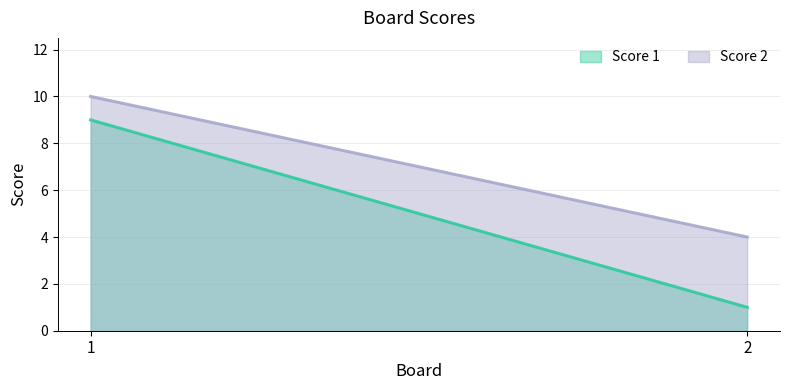

How many series are shown in this chart?

2